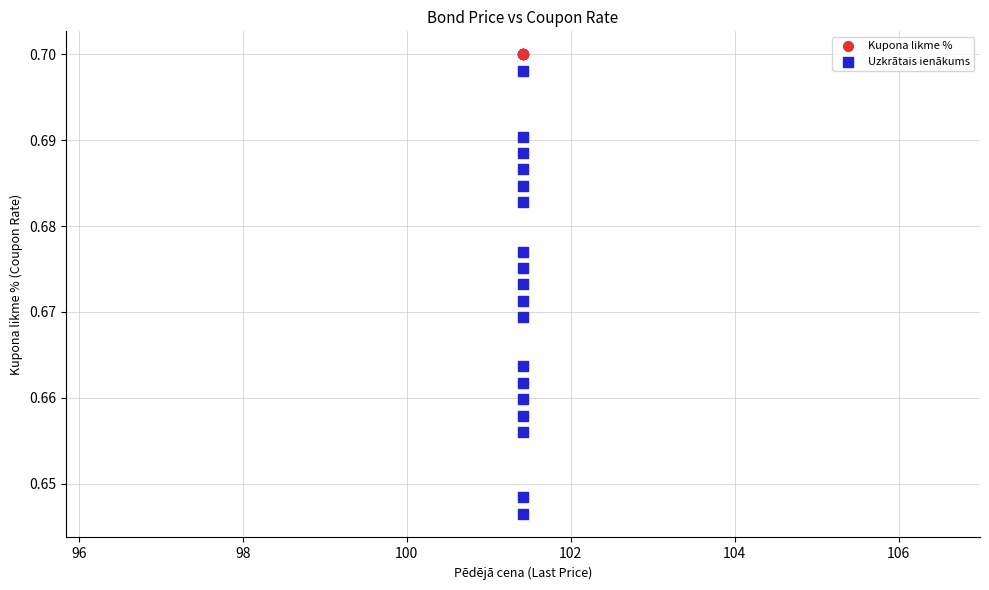

What are all the series names shown in the legend?

Kupona likme %, Uzkrātais ienākums